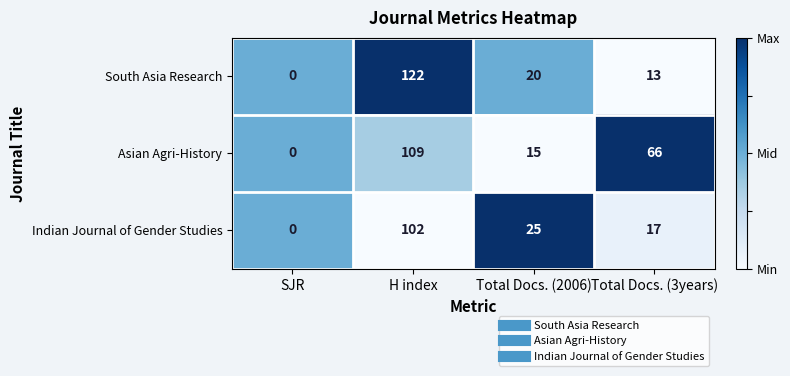

What is the maximum value for South Asia Research?

122